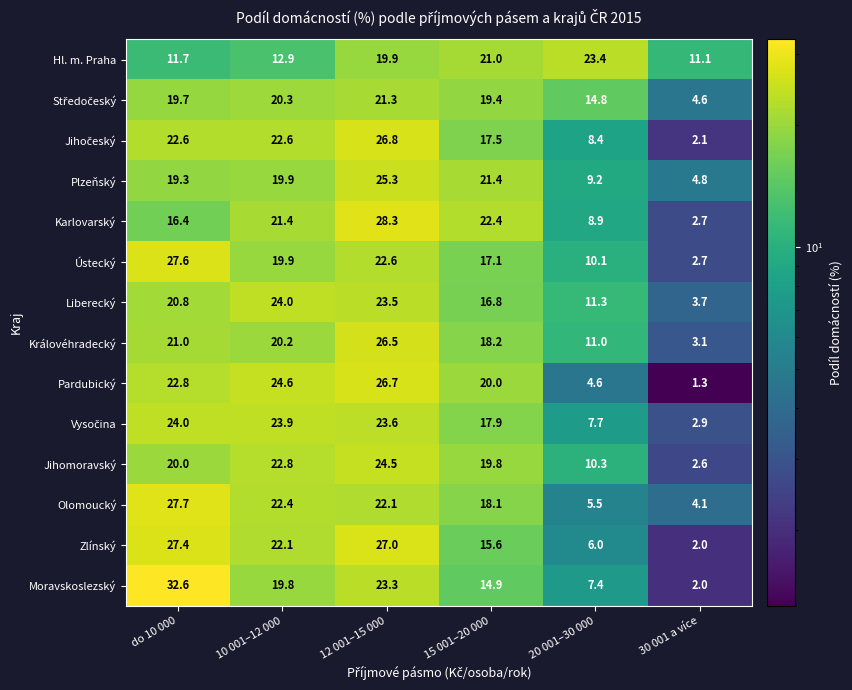

Where does the Královéhradecký series first go above 20?

do 10 000